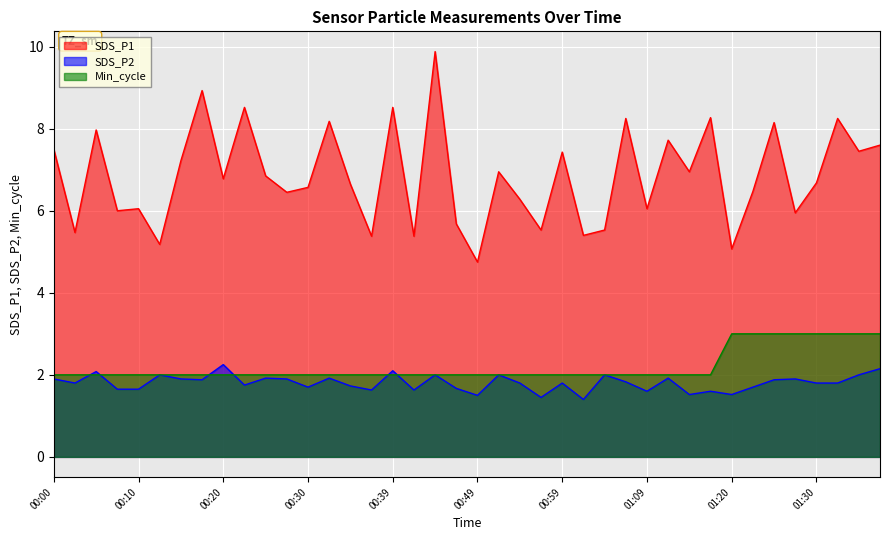

What is the sum of the Min_cycle values at 00:08 and 00:39?

4.0